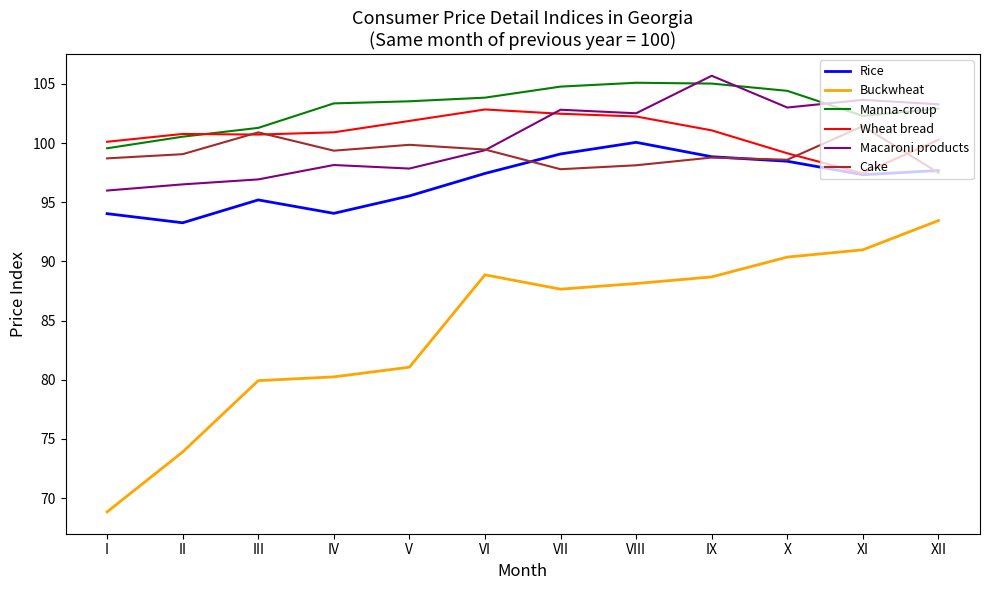

What is the spread (max minus min) of values at I?

31.3